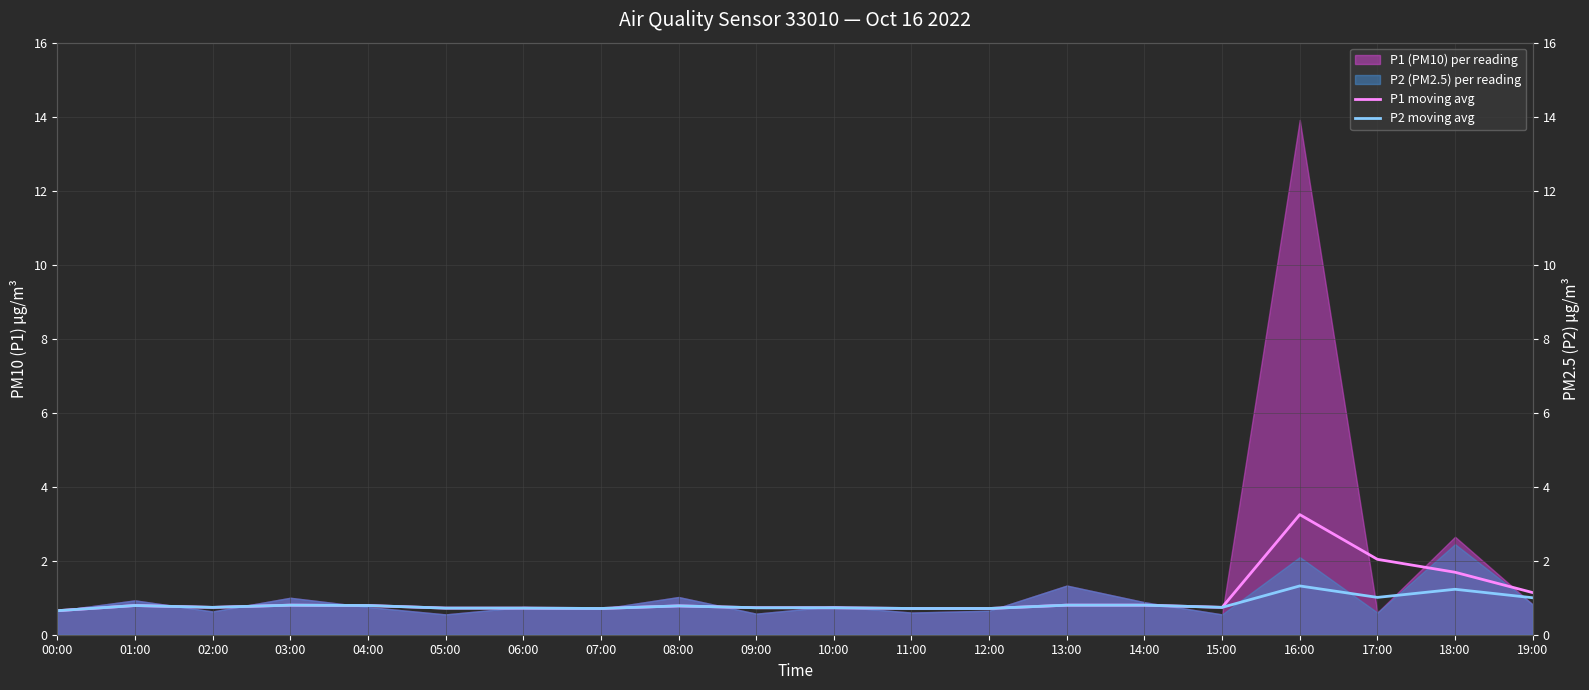

Which has a higher value, 19:00 or 02:00?

19:00